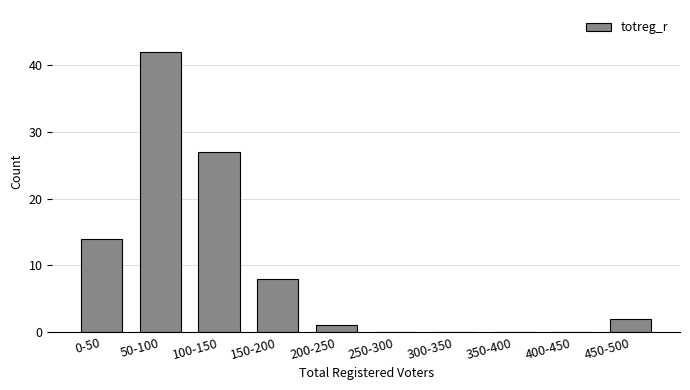

Reading left to right, transcribe all the data shown in this chart.

0-50=14	50-100=42	100-150=27	150-200=8	200-250=1	250-300=0	300-350=0	350-400=0	400-450=0	450-500=2